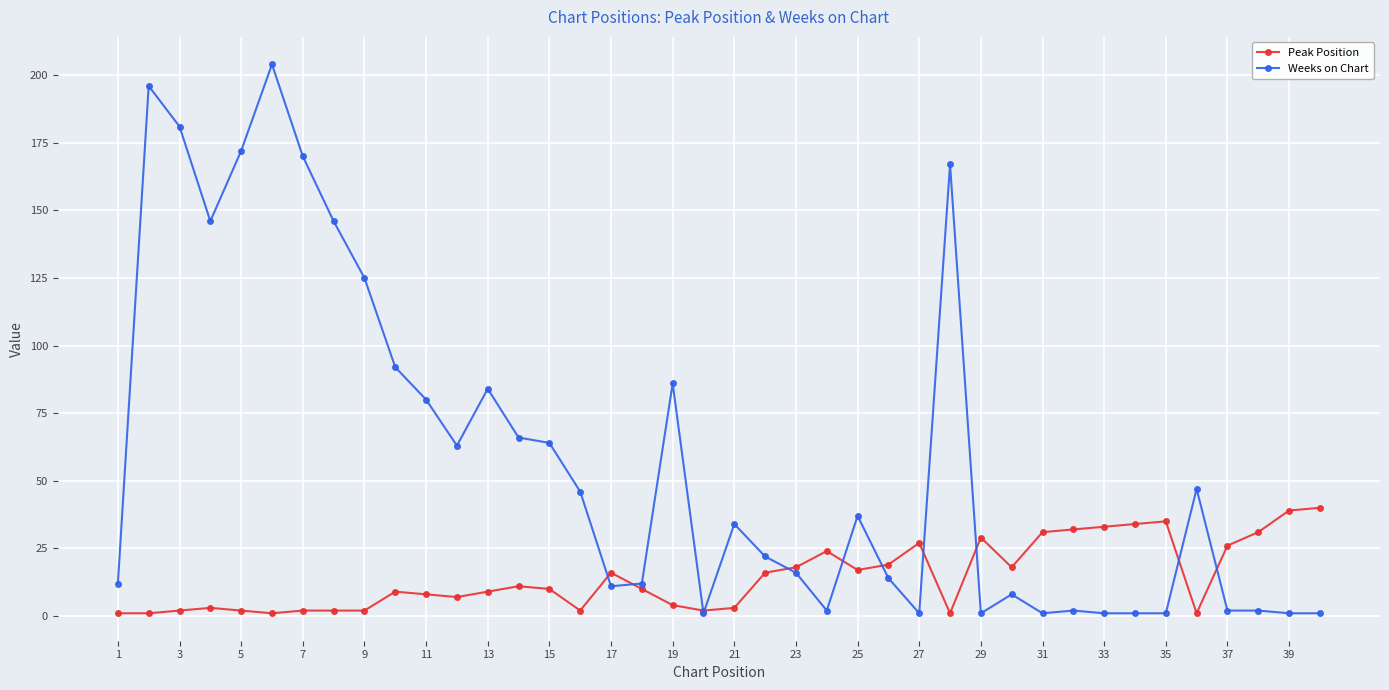

How many data points in Weeks on Chart are less than 34?

20